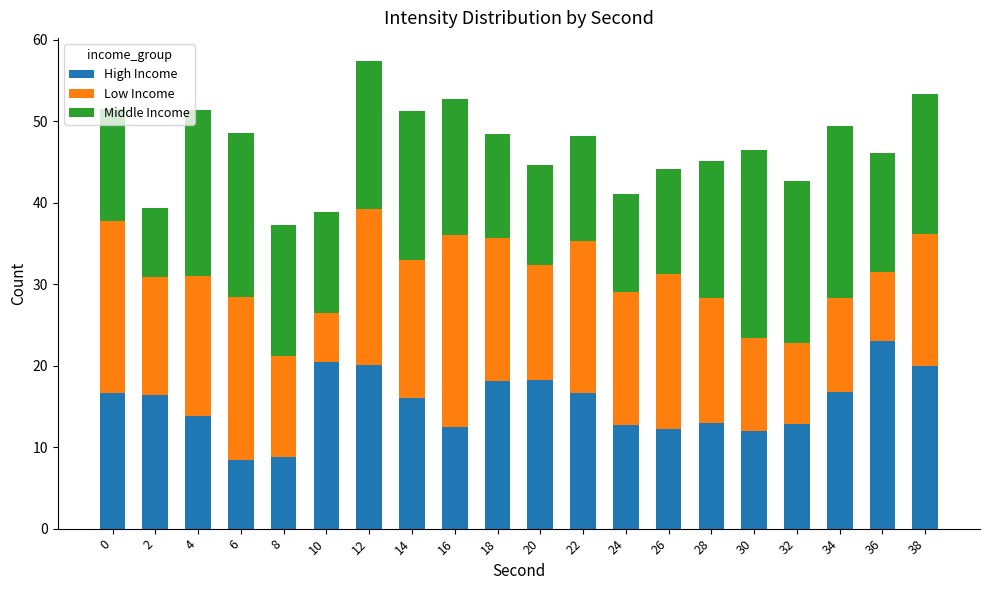

At which category is the sum across all series the highest?

12